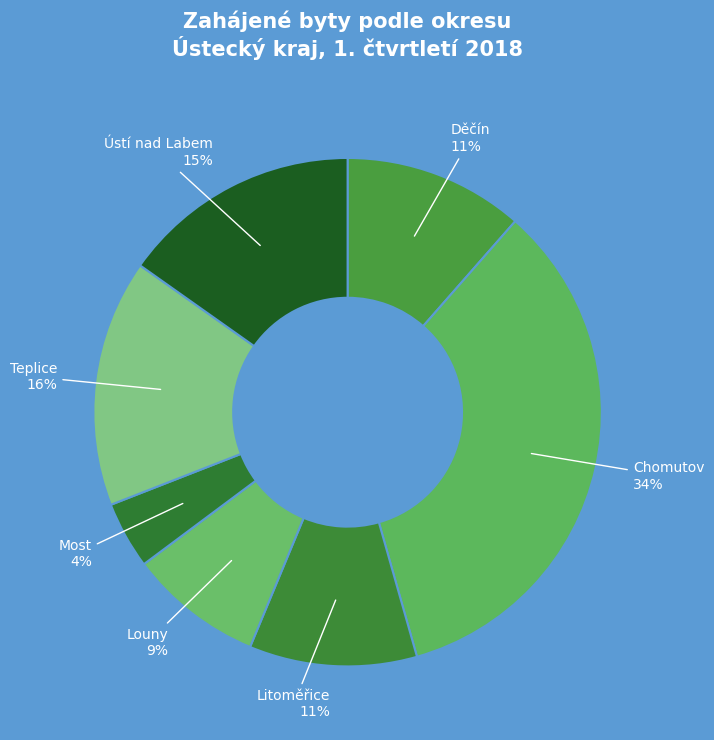

Count the number of slices in the pie.

7